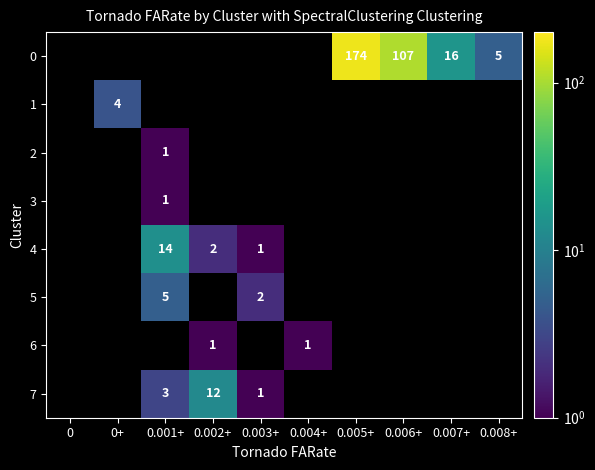

What is the greatest value displayed?

174.0